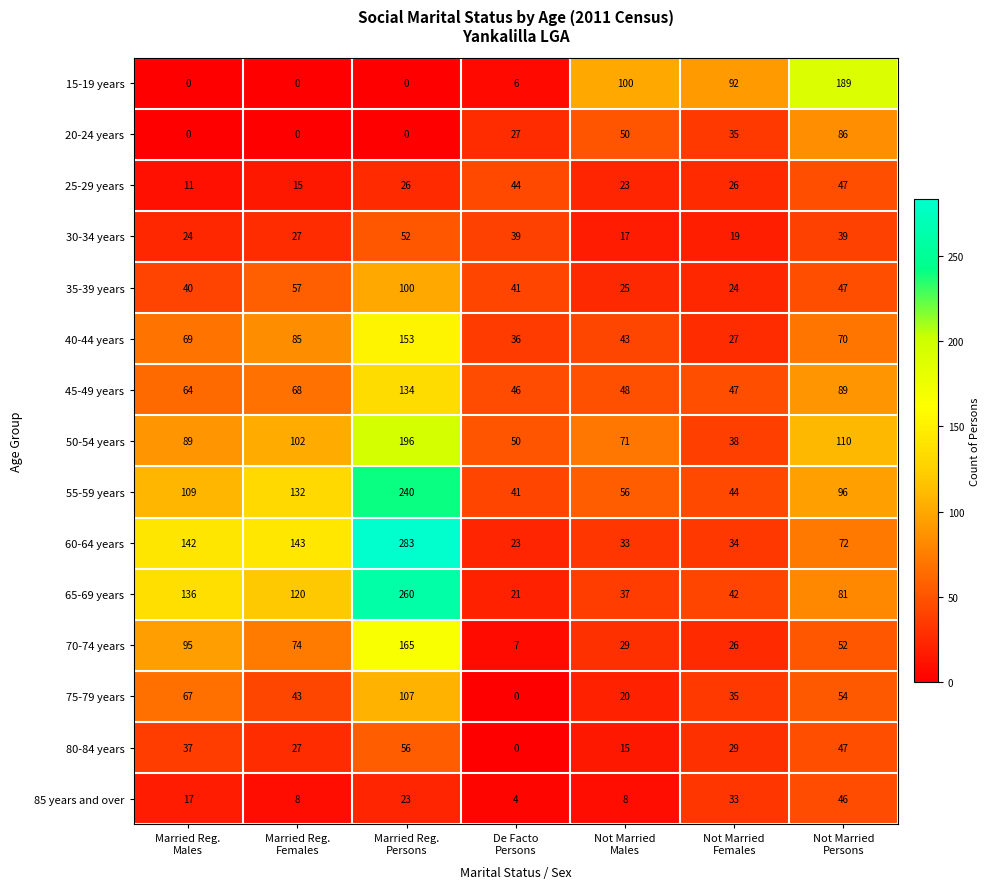

What is the sum of all 50-54 years values?

656